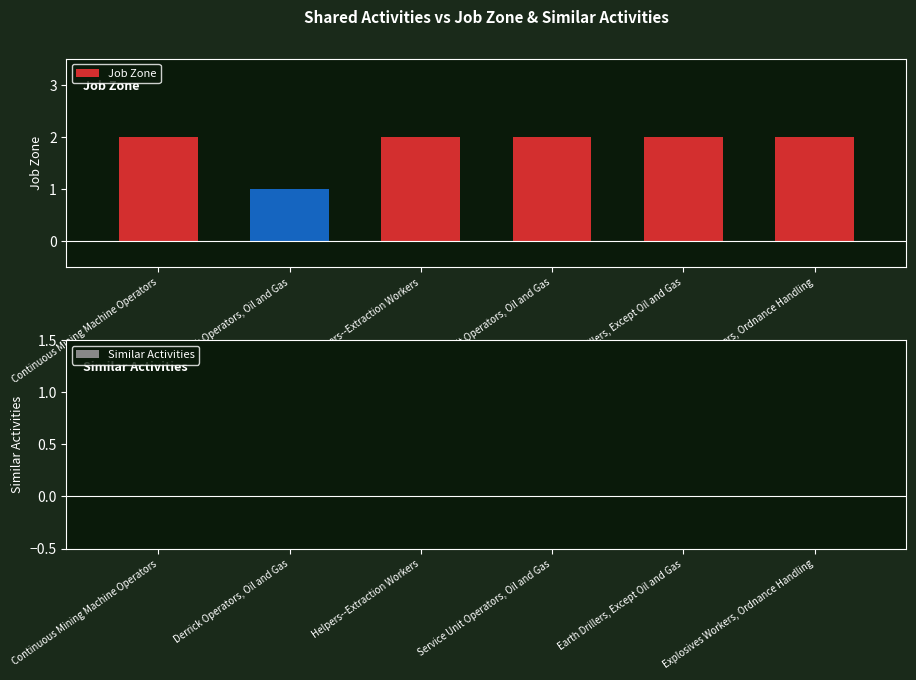

Approximately how many times larger is the value at Derrick Operators, Oil and Gas compared to Earth Drillers, Except Oil and Gas?

0.5